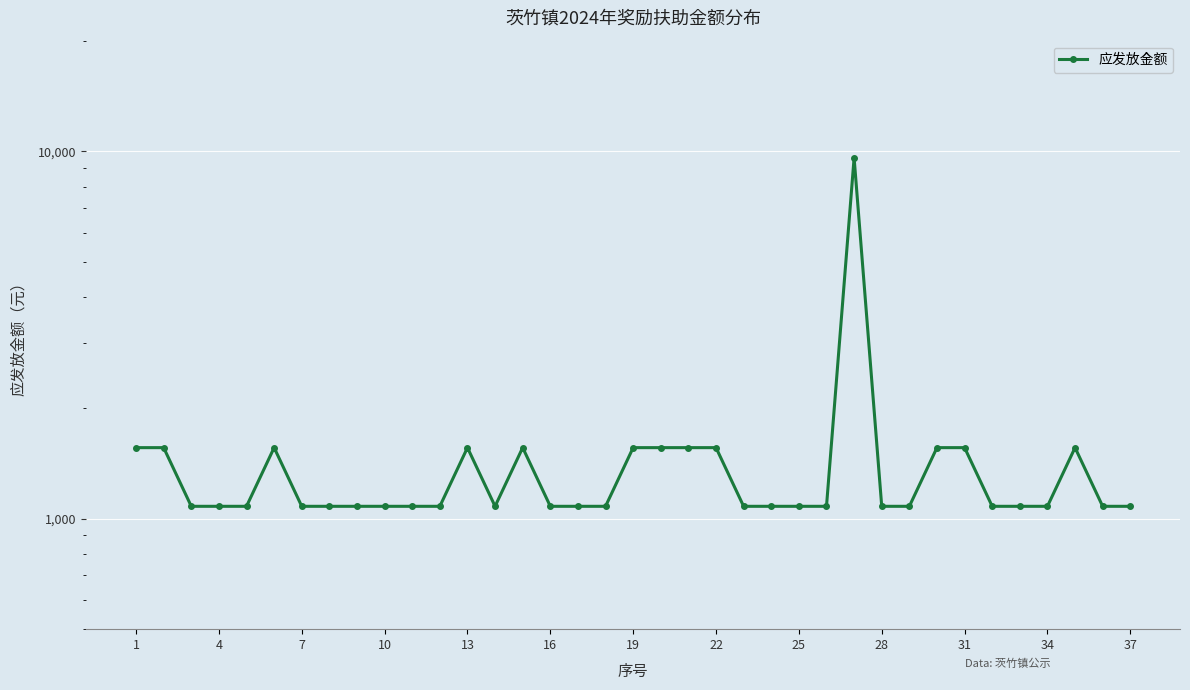

At which label is the value closest to 5340?

1